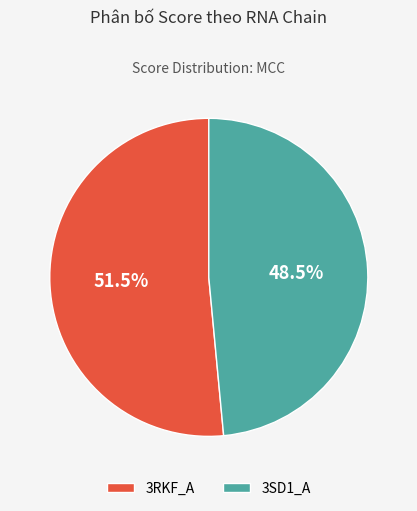

To the nearest percent, what is the combined percentage of 3SD1_A and 3RKF_A?

100%